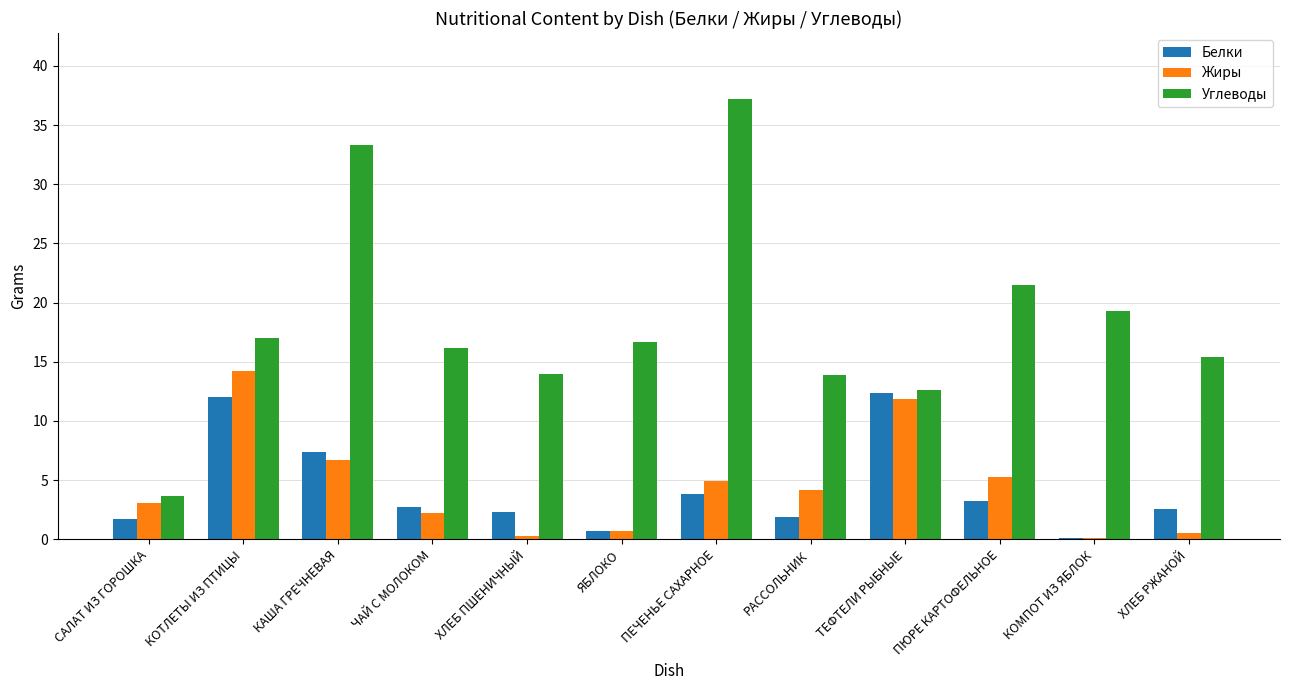

Which category has the highest value in the Жиры series?

КОТЛЕТЫ ИЗ ПТИЦЫ